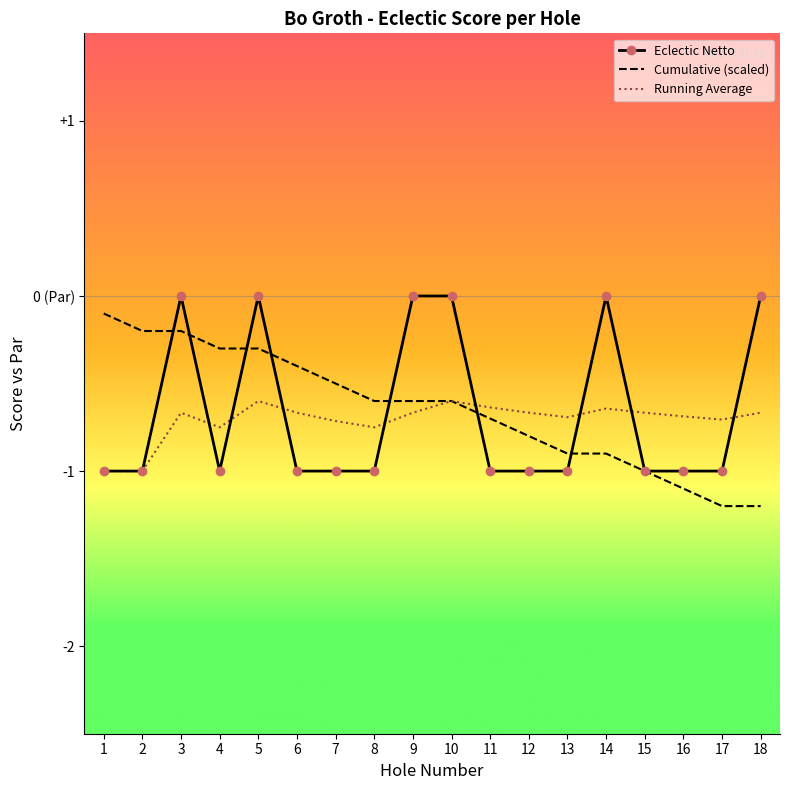

Reading right to left, extract all data points from this chart.

Eclectic Netto: 18=0.0	17=-1.0	16=-1.0	15=-1.0	14=0.0	13=-1.0	12=-1.0	11=-1.0	10=0.0	9=0.0	8=-1.0	7=-1.0	6=-1.0	5=0.0	4=-1.0	3=0.0	2=-1.0	1=-1.0
Cumulative (scaled): 18=-1.2	17=-1.2	16=-1.1	15=-1.0	14=-0.9	13=-0.9	12=-0.8	11=-0.7	10=-0.6	9=-0.6	8=-0.6	7=-0.5	6=-0.4	5=-0.3	4=-0.3	3=-0.2	2=-0.2	1=-0.1
Running Average: 18=-0.7	17=-0.7	16=-0.7	15=-0.7	14=-0.6	13=-0.7	12=-0.7	11=-0.6	10=-0.6	9=-0.7	8=-0.8	7=-0.7	6=-0.7	5=-0.6	4=-0.8	3=-0.7	2=-1.0	1=-1.0